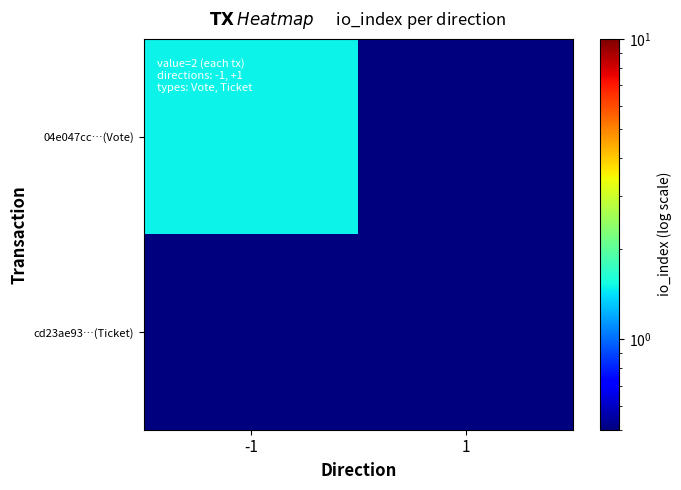

At which category is the sum across all series the highest?

-1